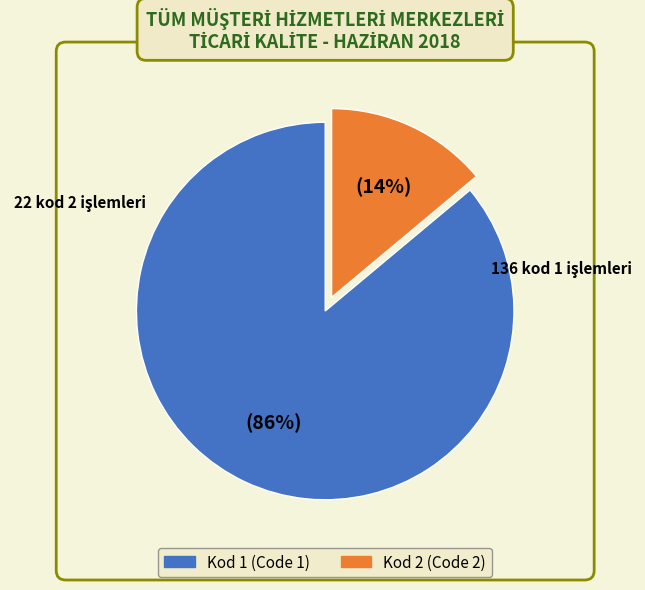

To the nearest percent, what is the average slice percentage?

50%